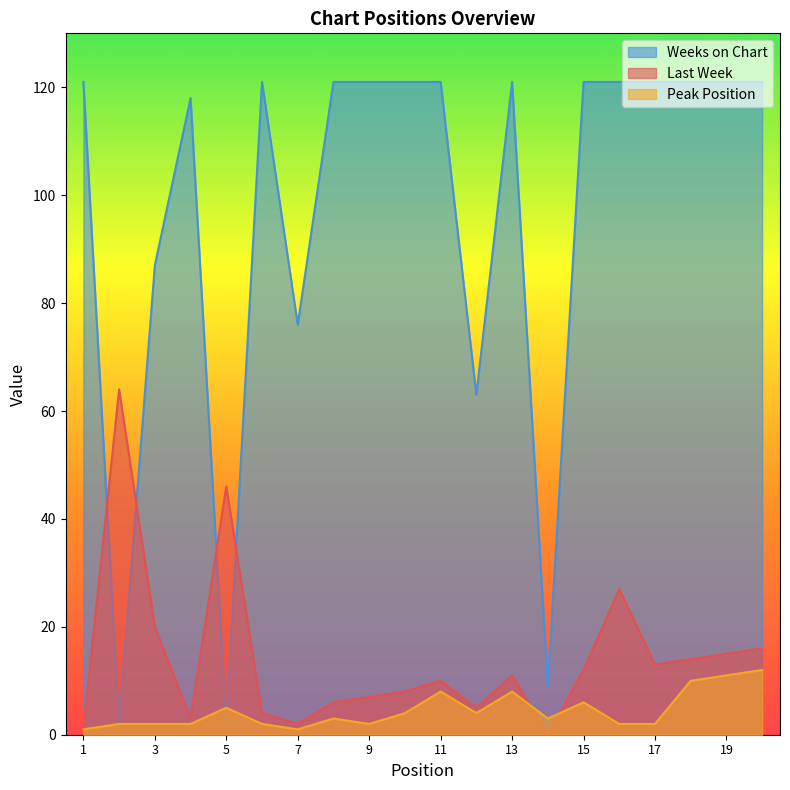

Where is the first local maximum for Weeks on Chart?

4